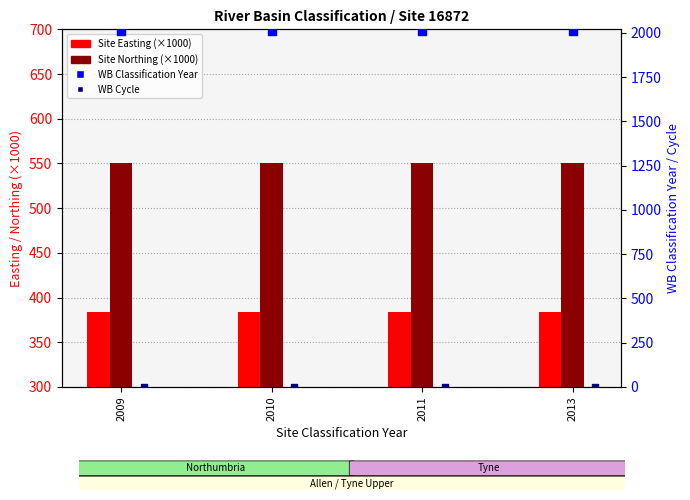

What is the total value across all series at 2013?

2948.4